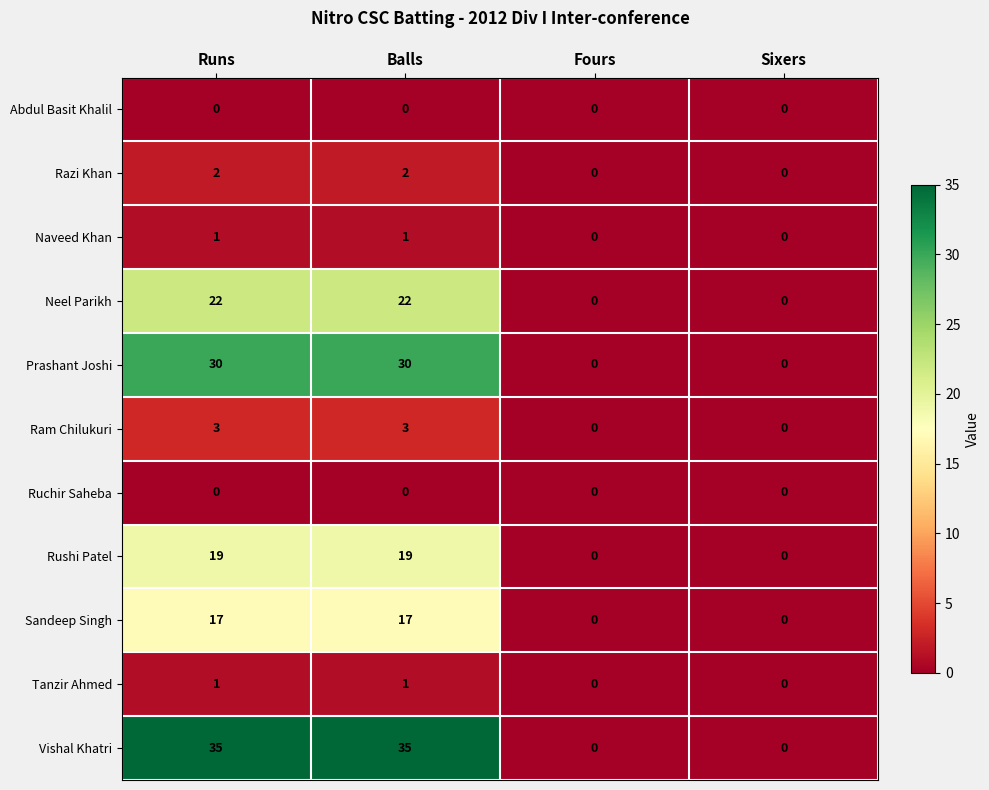

Which series has the widest spread of values?

Vishal Khatri